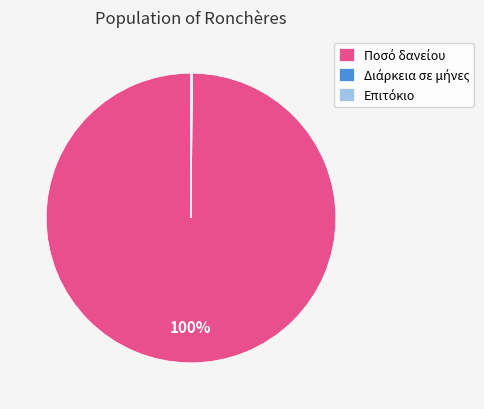

Is there a majority slice in this chart?

Yes